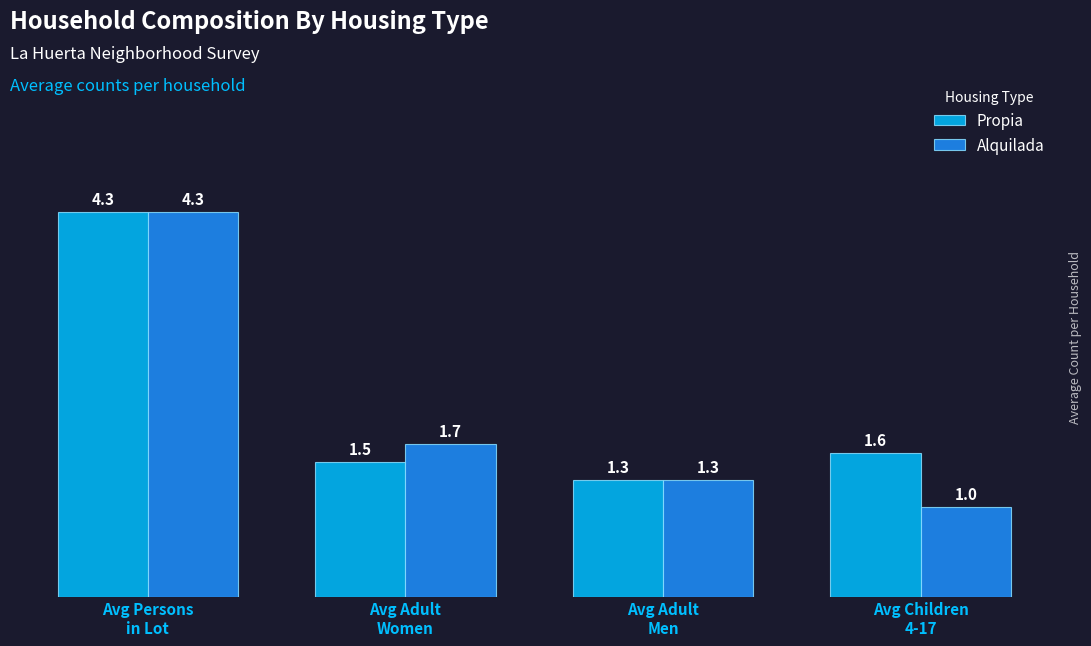

Reading left to right, extract all data points from this chart.

Propia: Avg Persons
in Lot=4.3	Avg Adult
Women=1.5	Avg Adult
Men=1.3	Avg Children
4-17=1.6
Alquilada: Avg Persons
in Lot=4.3	Avg Adult
Women=1.7	Avg Adult
Men=1.3	Avg Children
4-17=1.0